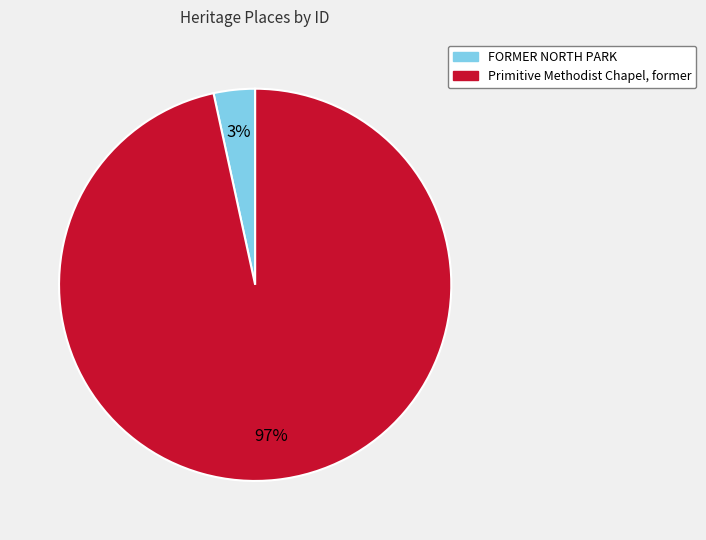

Do FORMER NORTH PARK and Primitive Methodist Chapel, former together represent more than half of the pie?

Yes